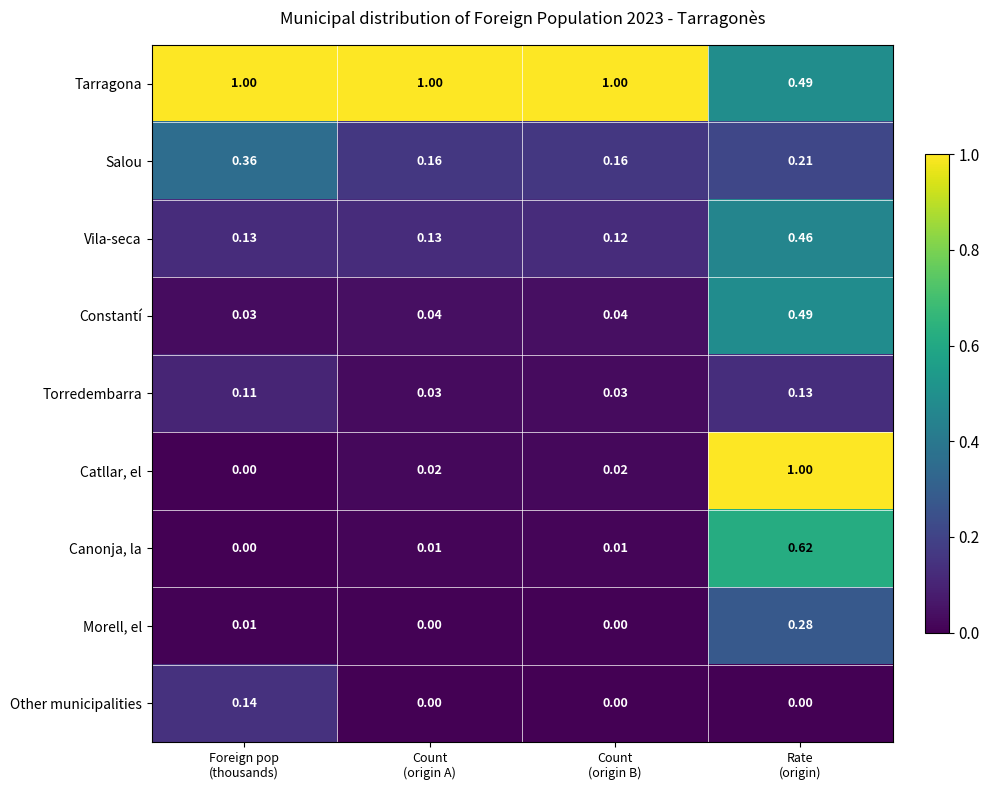

Which series has the widest spread of values?

Catllar, el